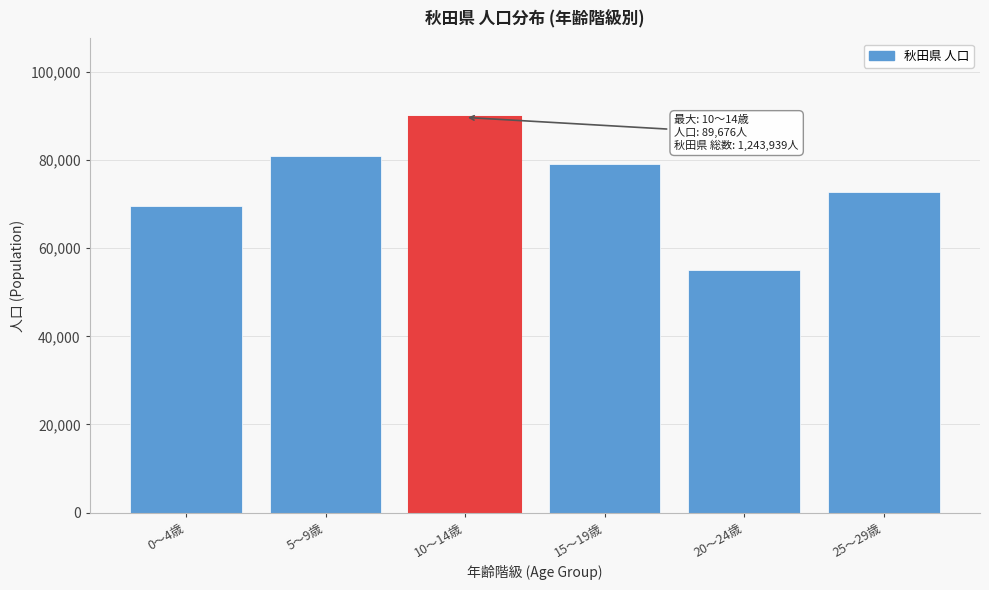

Reading left to right, extract all data points from this chart.

0～4歳=69634	5～9歳=80966	10～14歳=89676	15～19歳=79018	20～24歳=55040	25～29歳=72743